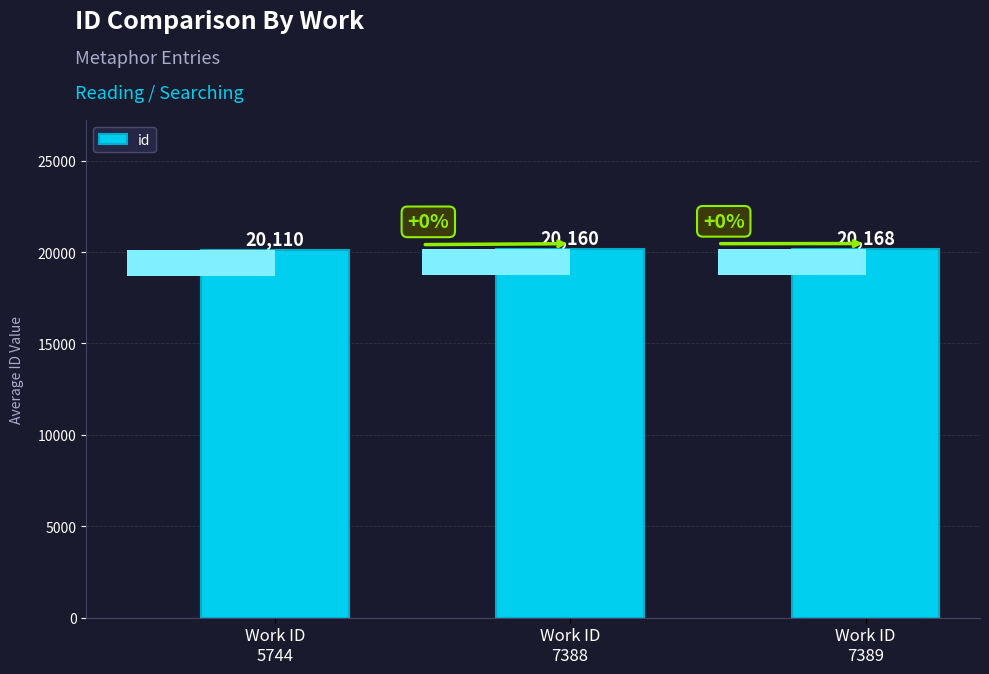

How many values exceed 20160?

1